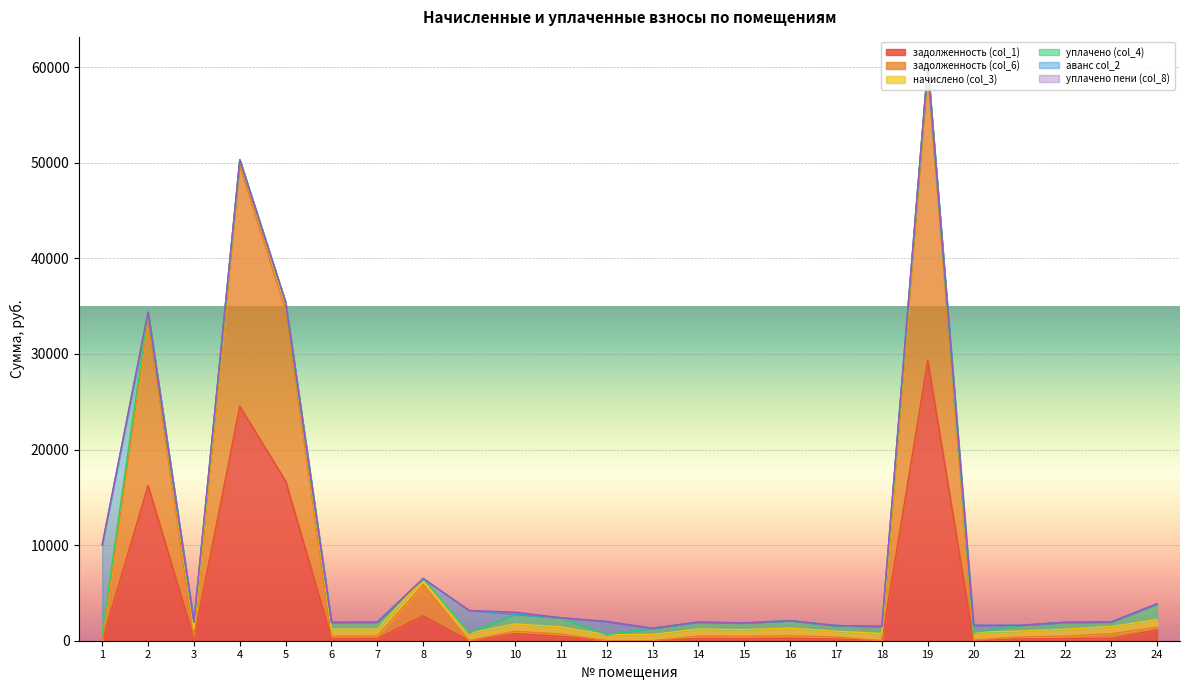

How many interior local valleys does the задолженность (col_6) series have?

6